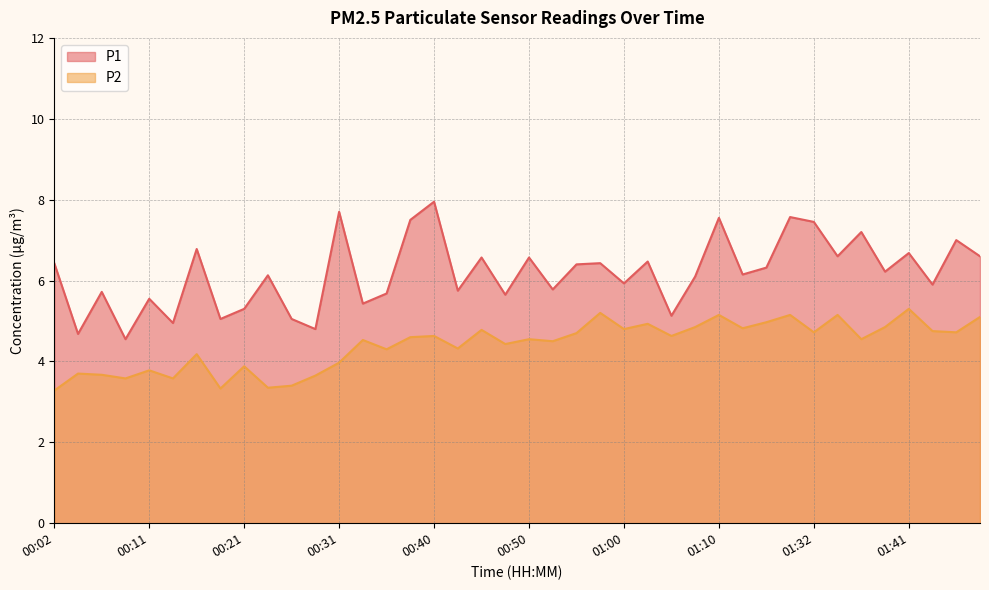

What value does the P2 series have at 01:34?

5.2